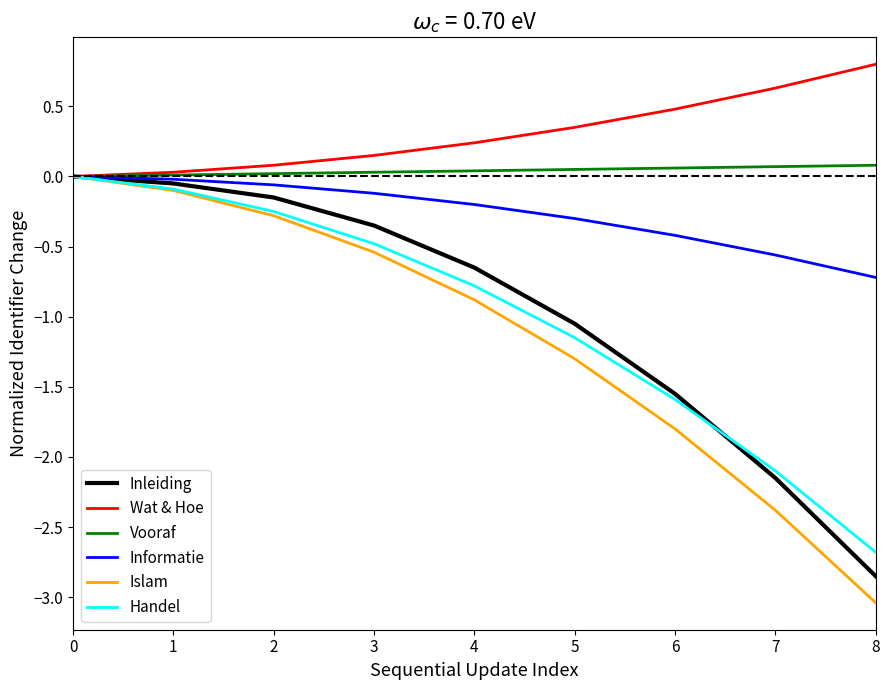

What is the spread (max minus min) of values at 3?

0.7